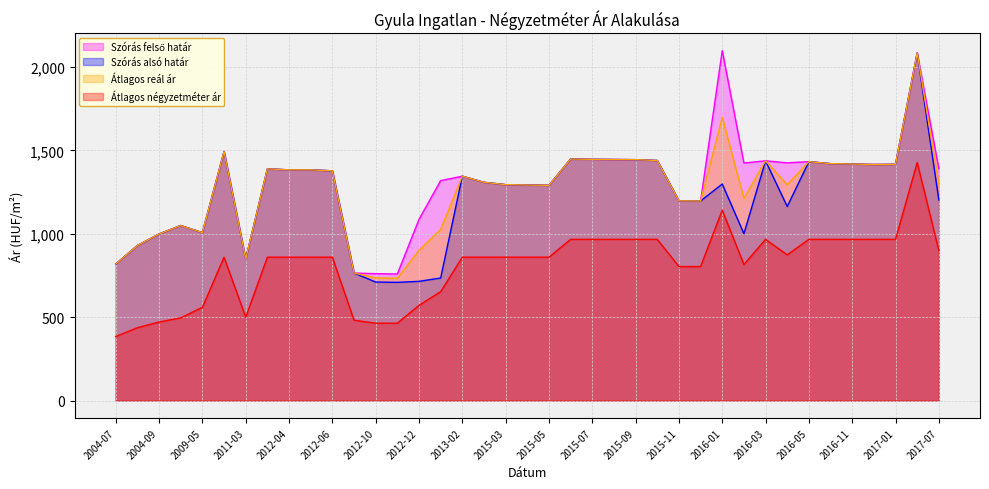

Reading left to right, list all the values displayed in this chart.

Szórás felső határ: 819	930	999	1050	1007	1494	849	1390	1384	1384	1378	765	761	759	1087	1319	1346	1309	1295	1293	1291	1449	1447	1446	1445	1440	1198	1197	2099	1425	1438	1426	1433	1421	1419	1416	1417	2085	1391
Szórás alsó határ: 819	930	999	1050	1007	1494	849	1390	1384	1384	1378	765	711	709	715	735	1346	1309	1295	1293	1291	1449	1447	1446	1445	1440	1198	1197	1299	1001	1438	1164	1433	1421	1419	1416	1417	2085	1203
Átlagos reál ár: 819	930	999	1050	1007	1494	849	1390	1384	1384	1378	765	736	734	901	1027	1346	1309	1295	1293	1291	1449	1447	1446	1445	1440	1198	1197	1699	1213	1438	1295	1433	1421	1419	1416	1417	2085	1297
Átlagos négyzetméter ár: 384	437	471	496	559	860	500	860	860	860	860	482	464	464	571	653	860	860	860	860	860	967	967	967	967	967	804	804	1142	816	967	874	967	967	967	967	967	1428	900